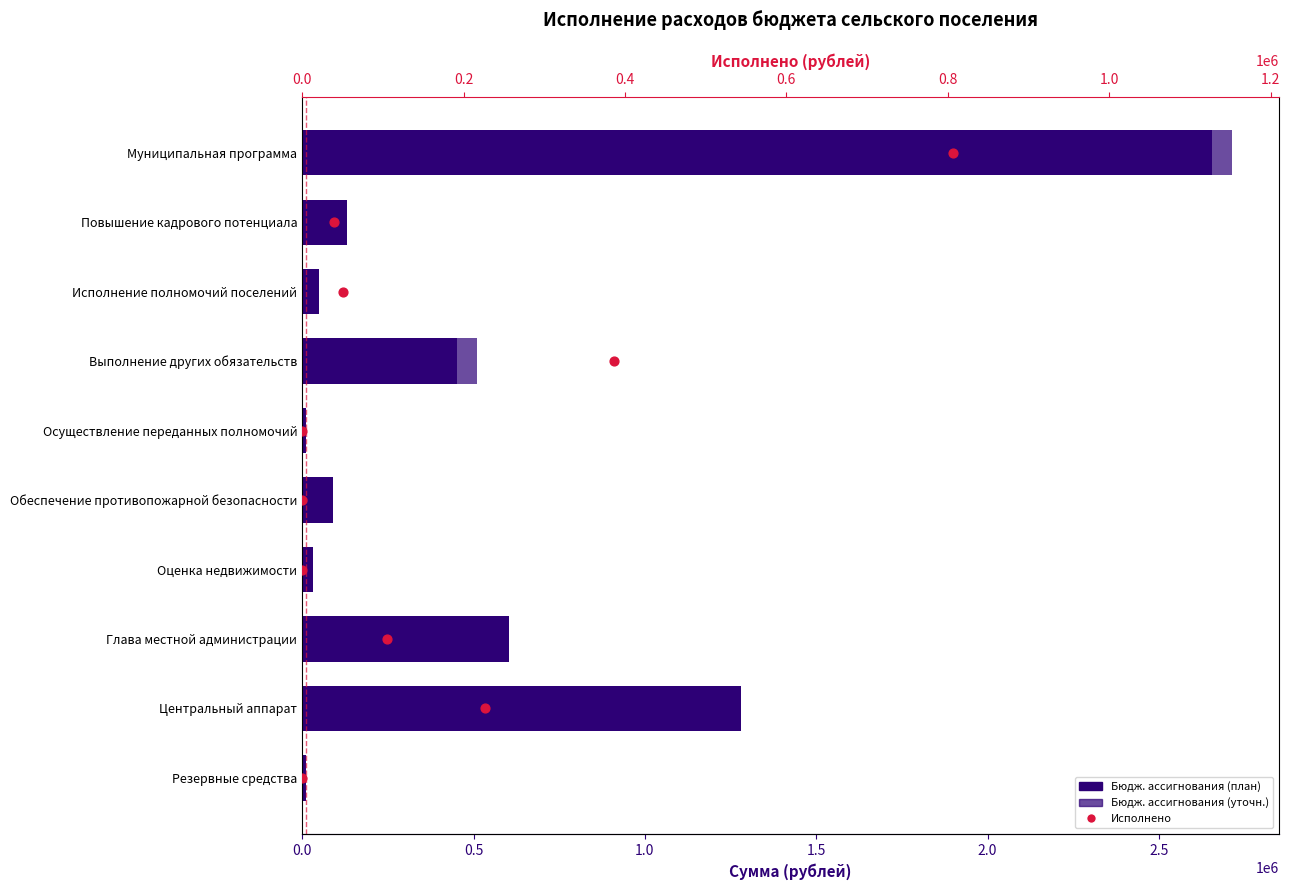

Which series contains the lowest Y value?

Исполнено